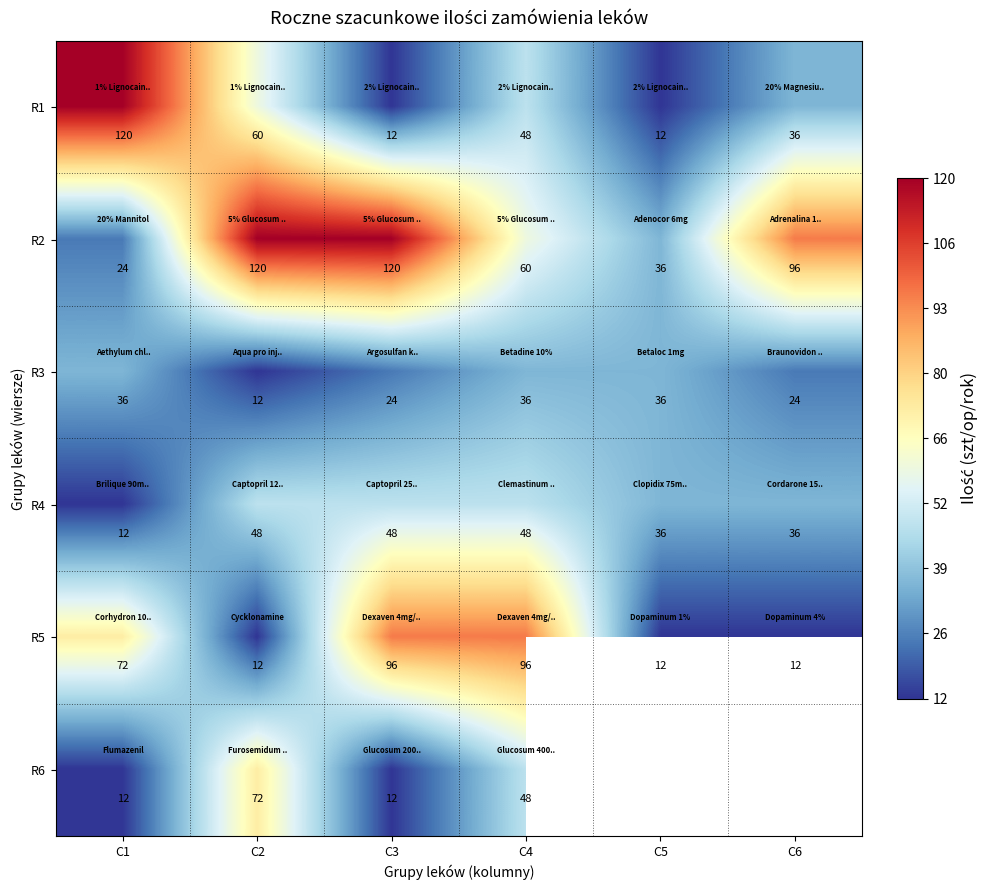

True or false: R1 has a value of 82.6 at C1.

False